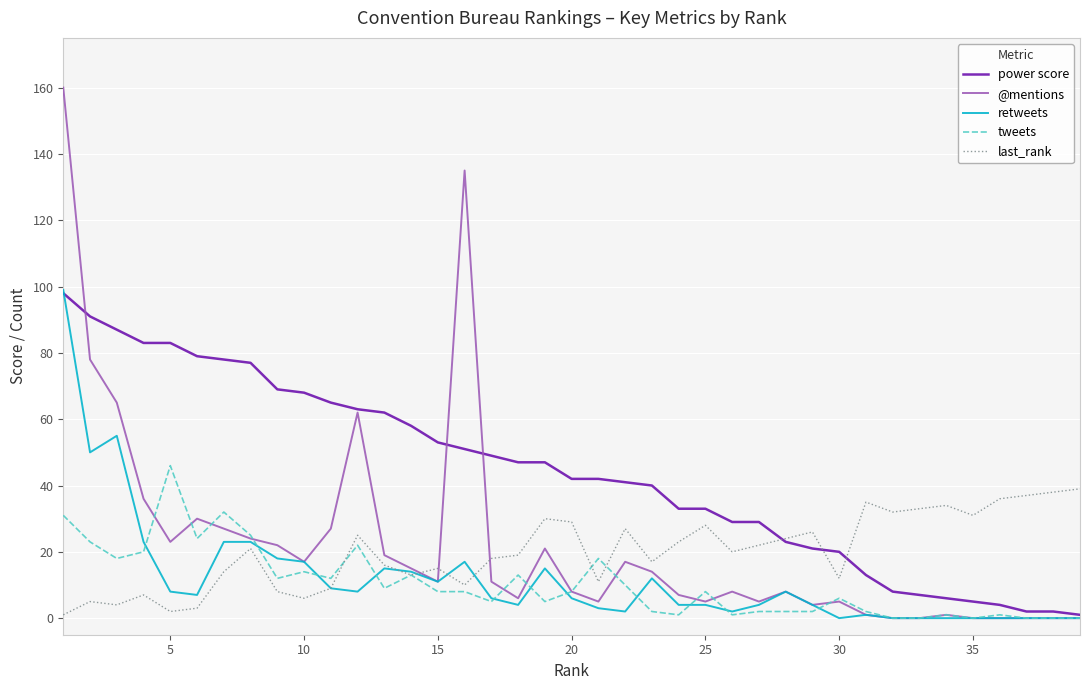

Which series has the largest total across all categories?

power score